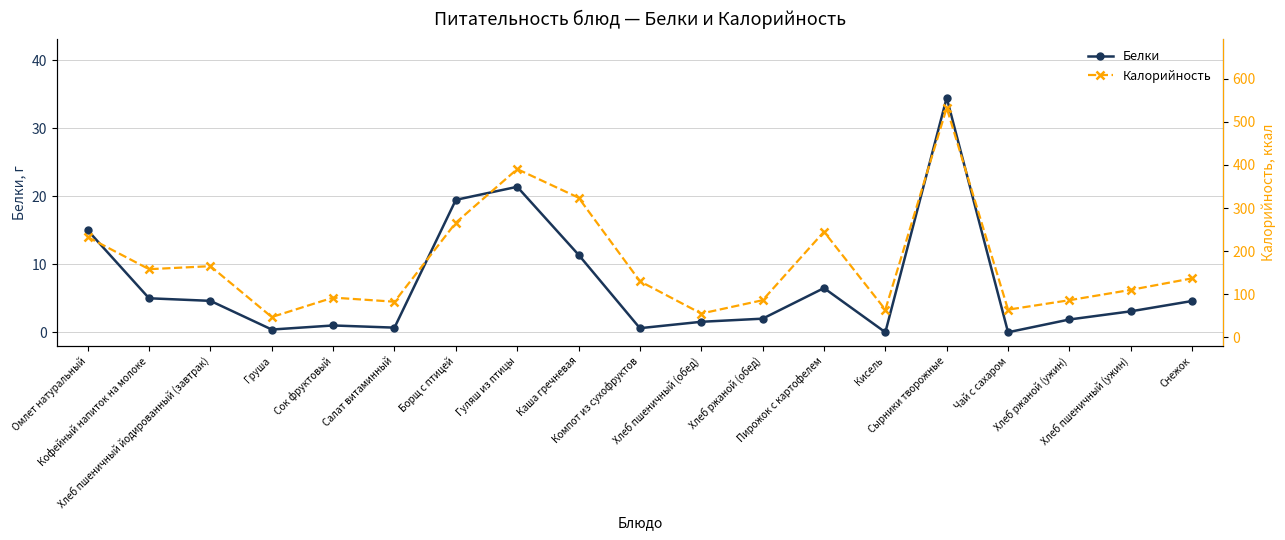

How many data points in Калорийность are above 130?

9